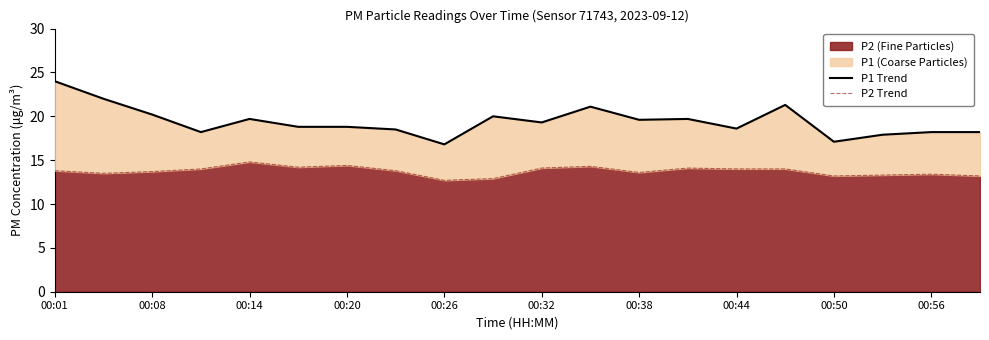

What is the sum of the P1 Trend values at 00:44 and 00:38?

38.2